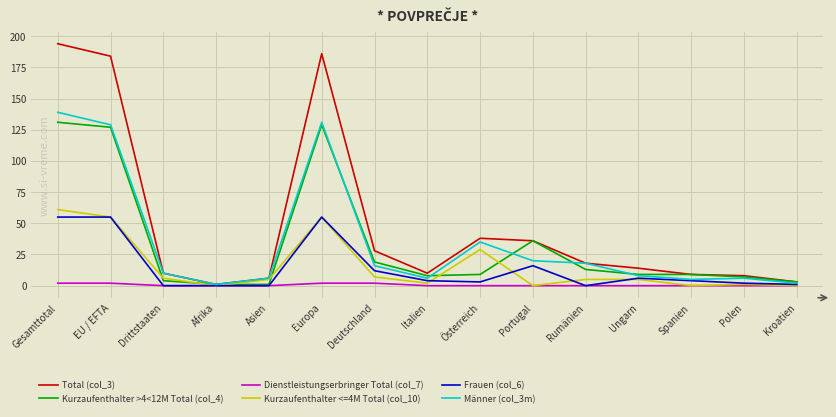

What is the difference between the highest and lowest values at Rumänien?

18